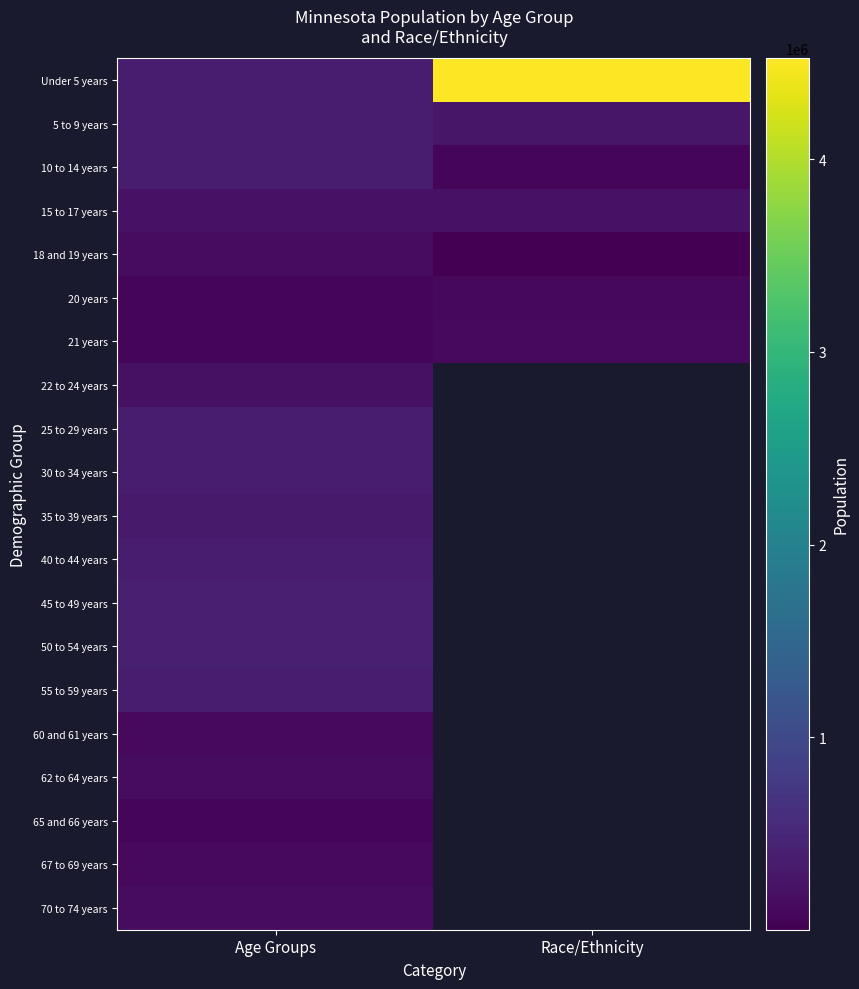

Which category has the highest value across all series?

Race/Ethnicity